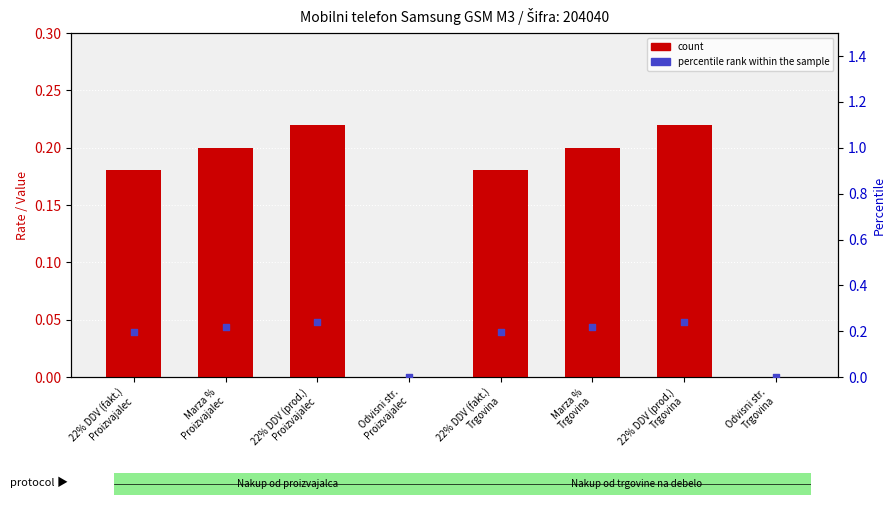

Which series has the largest Y range (max minus min)?

percentile rank within the sample